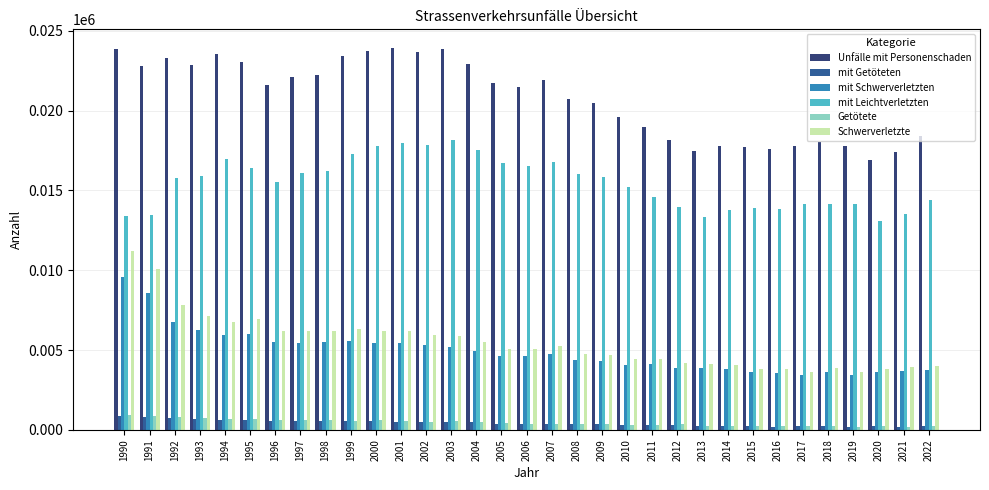

Is the value of mit Getöteten at 2004 greater than the value of mit Leichtverletzten at 2003?

No